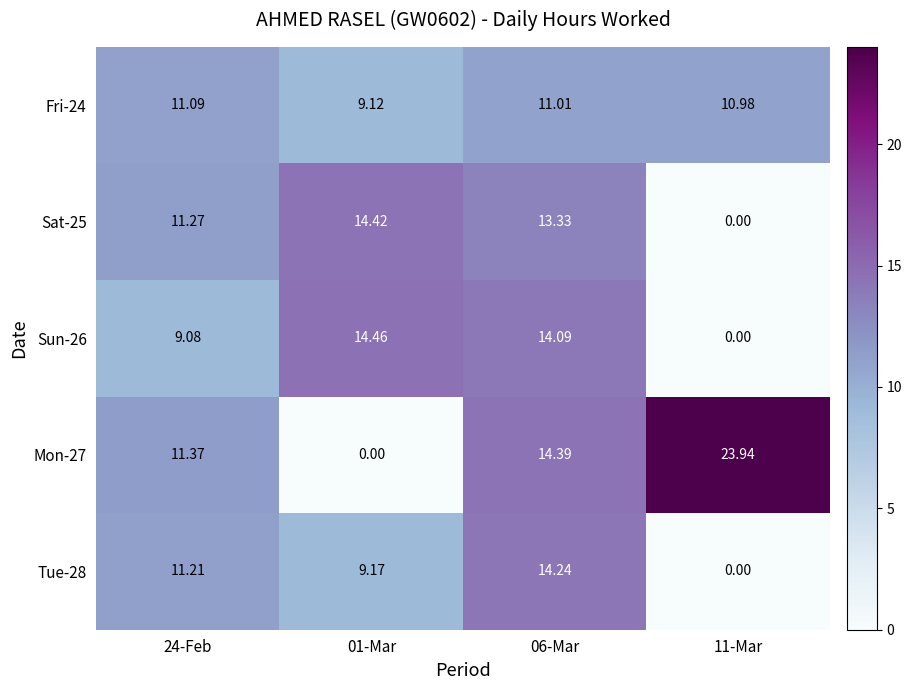

Is the value of Mon-27 at 24-Feb greater than the value of Tue-28 at 01-Mar?

Yes